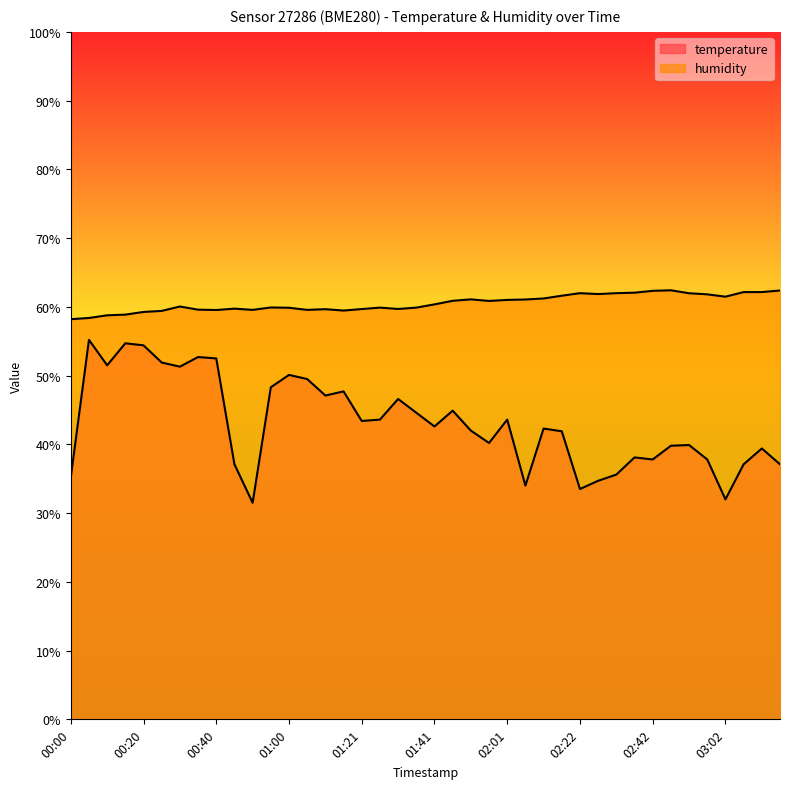

Reading right to left, list all the values displayed in this chart.

temperature: 03:17=37.1	03:12=39.4	03:07=37.1	03:02=32.0	02:57=37.8	02:52=39.9	02:47=39.8	02:42=37.8	02:37=38.1	02:32=35.6	02:27=34.7	02:22=33.5	02:16=41.9	02:11=42.3	02:06=34.0	02:01=43.6	01:56=40.2	01:51=42.0	01:46=44.9	01:41=42.6	01:36=44.6	01:31=46.6	01:26=43.6	01:21=43.4	01:16=47.7	01:11=47.1	01:06=49.5	01:00=50.1	00:55=48.3	00:50=31.5	00:45=37.1	00:40=52.5	00:35=52.7	00:30=51.3	00:25=51.9	00:20=54.4	00:15=54.7	00:10=51.5	00:05=55.2	00:00=35.2
humidity: 03:17=62.4	03:12=62.1	03:07=62.1	03:02=61.5	02:57=61.8	02:52=62.0	02:47=62.4	02:42=62.3	02:37=62.1	02:32=62.0	02:27=61.9	02:22=62.0	02:16=61.6	02:11=61.2	02:06=61.1	02:01=61.0	01:56=60.9	01:51=61.1	01:46=60.9	01:41=60.4	01:36=59.9	01:31=59.7	01:26=59.9	01:21=59.7	01:16=59.5	01:11=59.7	01:06=59.6	01:00=59.9	00:55=59.9	00:50=59.6	00:45=59.7	00:40=59.5	00:35=59.6	00:30=60.0	00:25=59.4	00:20=59.3	00:15=58.9	00:10=58.8	00:05=58.4	00:00=58.2